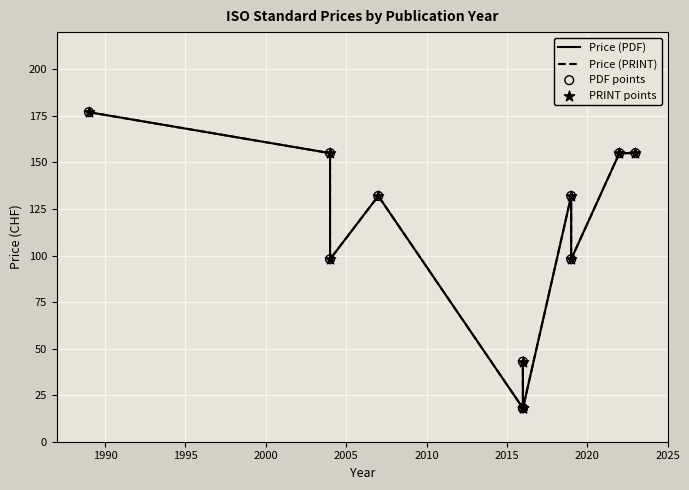

Which series reaches the maximum Y coordinate?

Price (PDF)